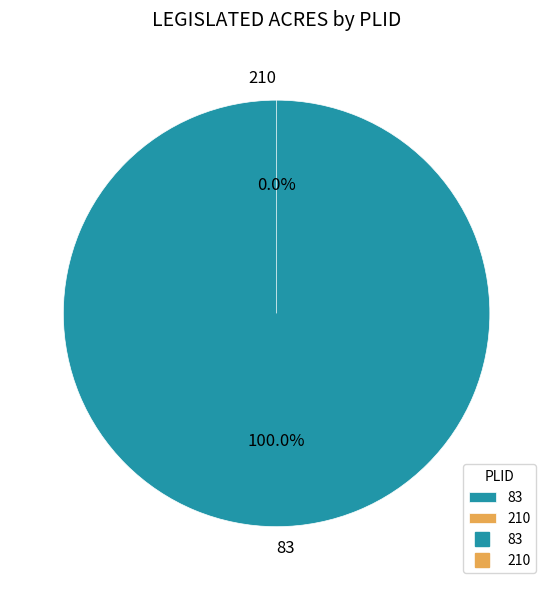

The 210 slice represents 0% of the pie. True or false?

True